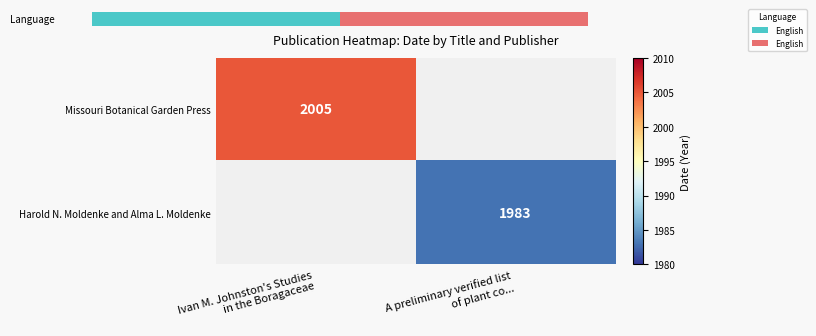

At which category does the chart reach its peak across all series?

Ivan M. Johnston's Studies
in the Boragaceae